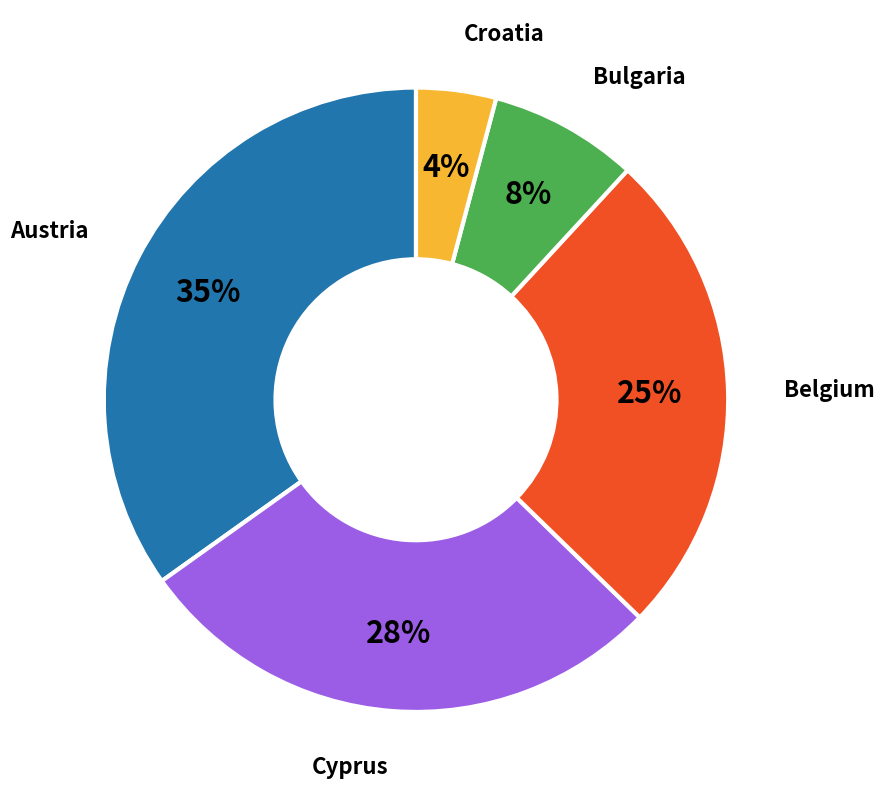

To the nearest percent, what is the average slice percentage?

20%